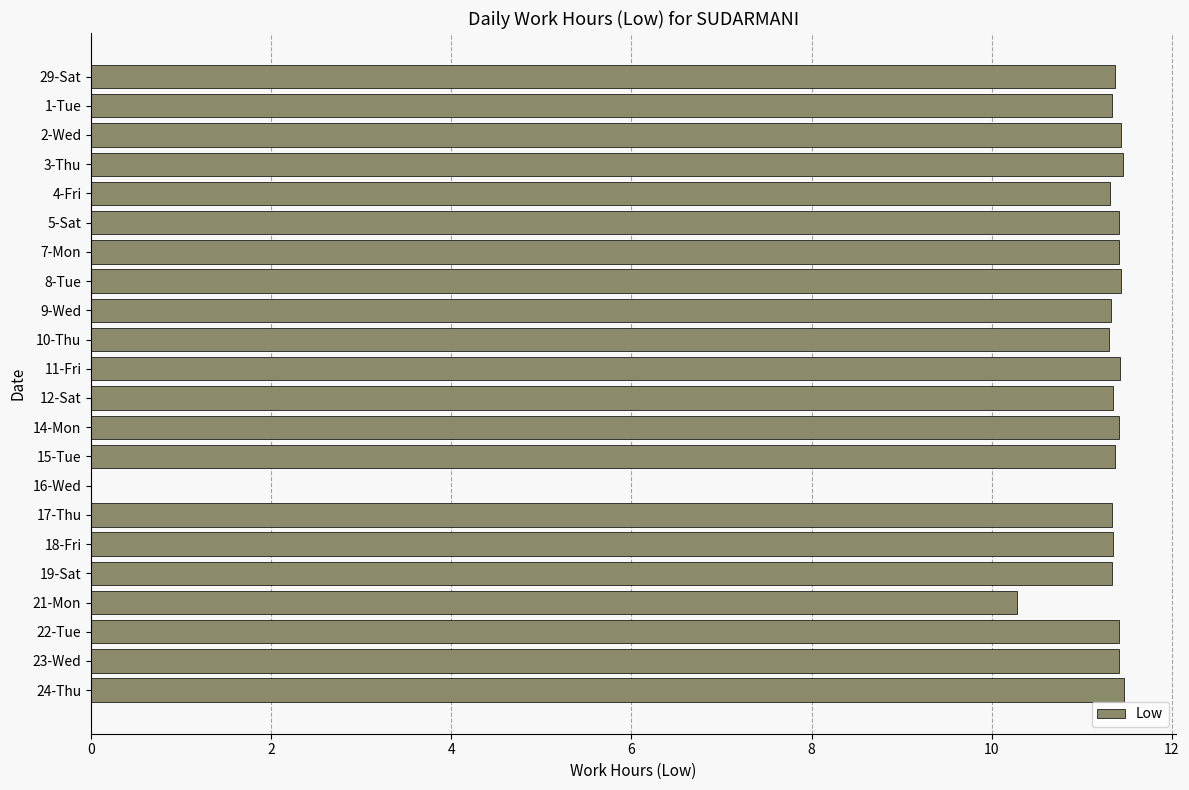

Approximately how many times larger is the value at 4-Fri compared to 8-Tue?

1.0